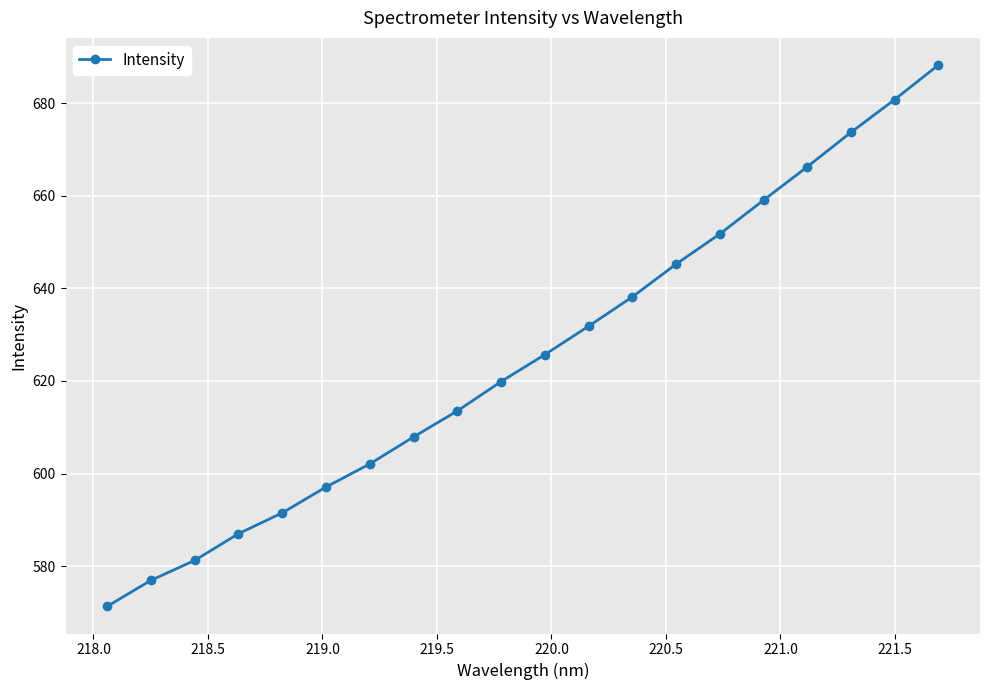

What is the value of the 18th point from the left?

673.7